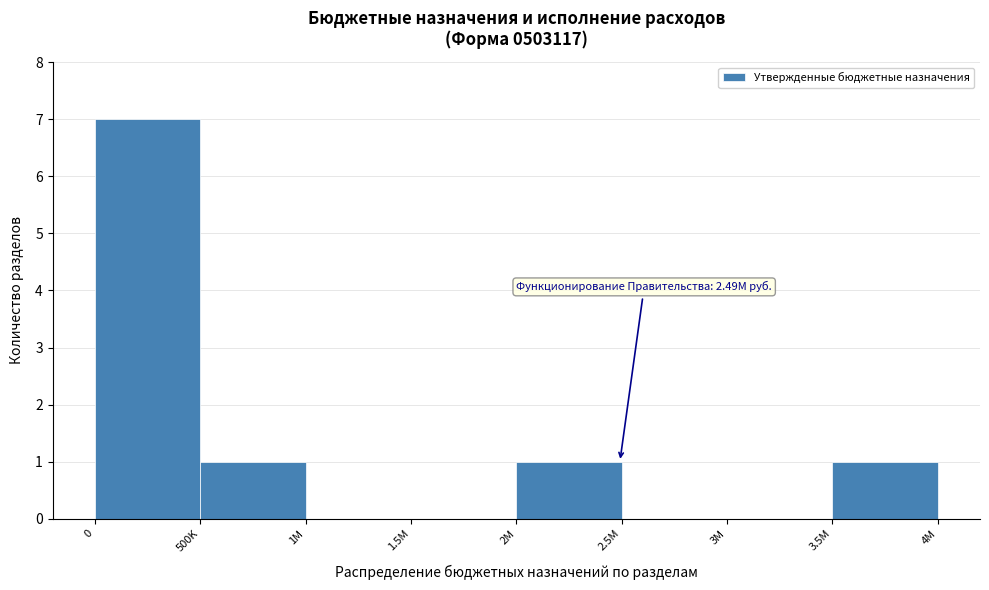

Reading left to right, what are all the values shown in this chart?

0=7	500K=1	1M=0	1.5M=0	2M=1	2.5M=0	3M=0	3.5M=1